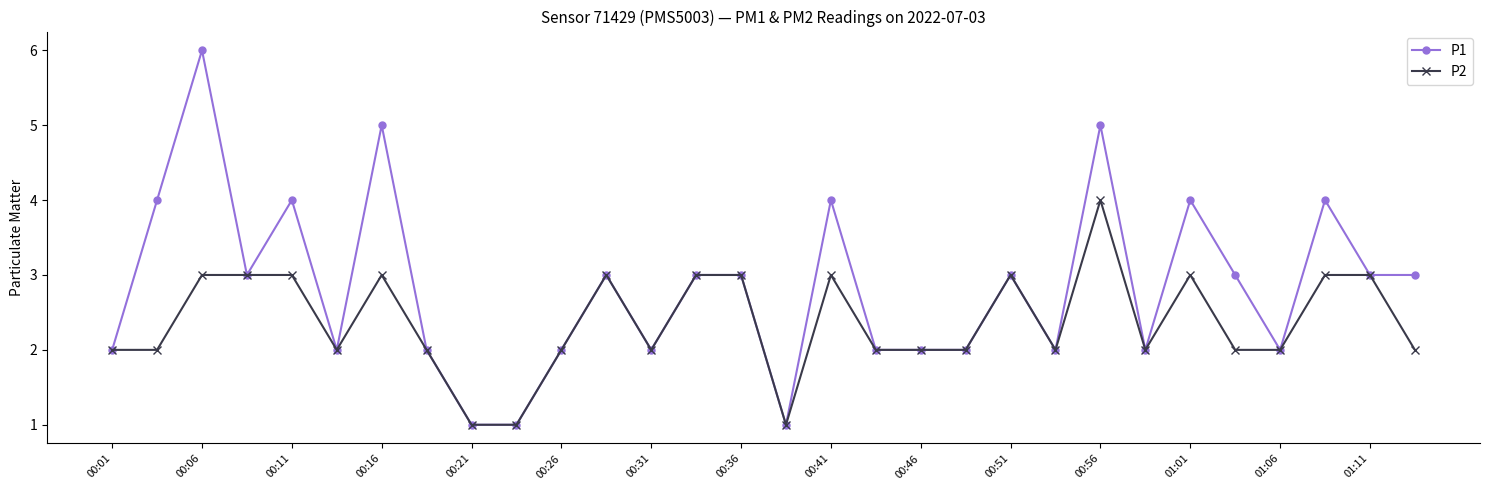

How many lines are shown in the chart?

2